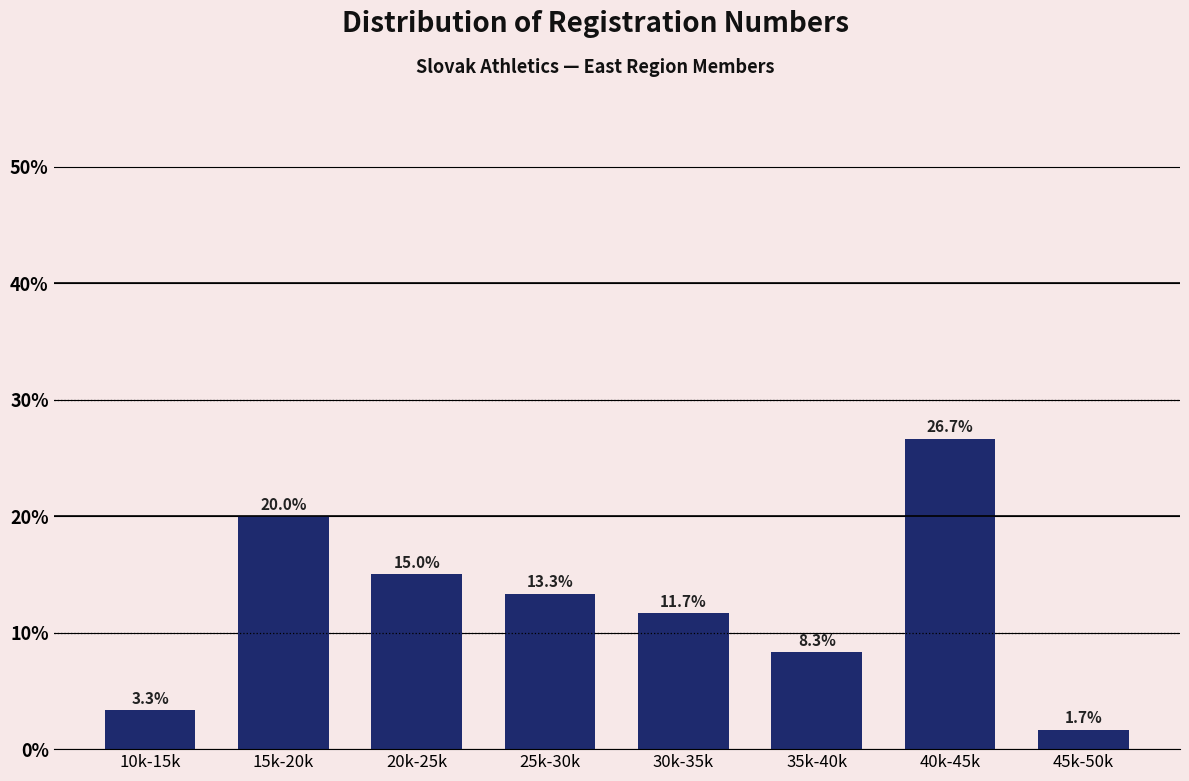

Reading right to left, transcribe all the data shown in this chart.

45k-50k=1.7	40k-45k=26.7	35k-40k=8.3	30k-35k=11.7	25k-30k=13.3	20k-25k=15.0	15k-20k=20.0	10k-15k=3.3